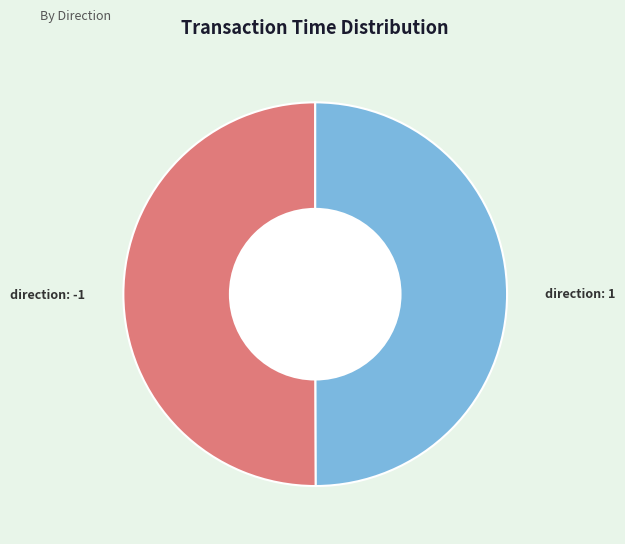

Combined, do direction: 1 and direction: -1 account for over 50%?

Yes